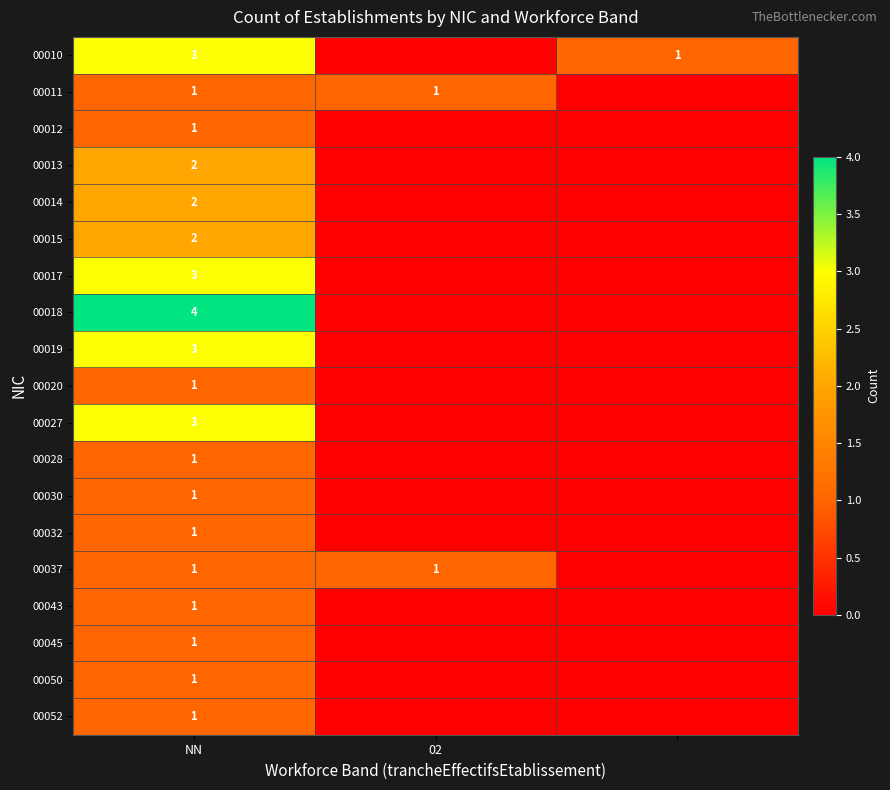

Is it true that 00032 equals 1 at NN?

True